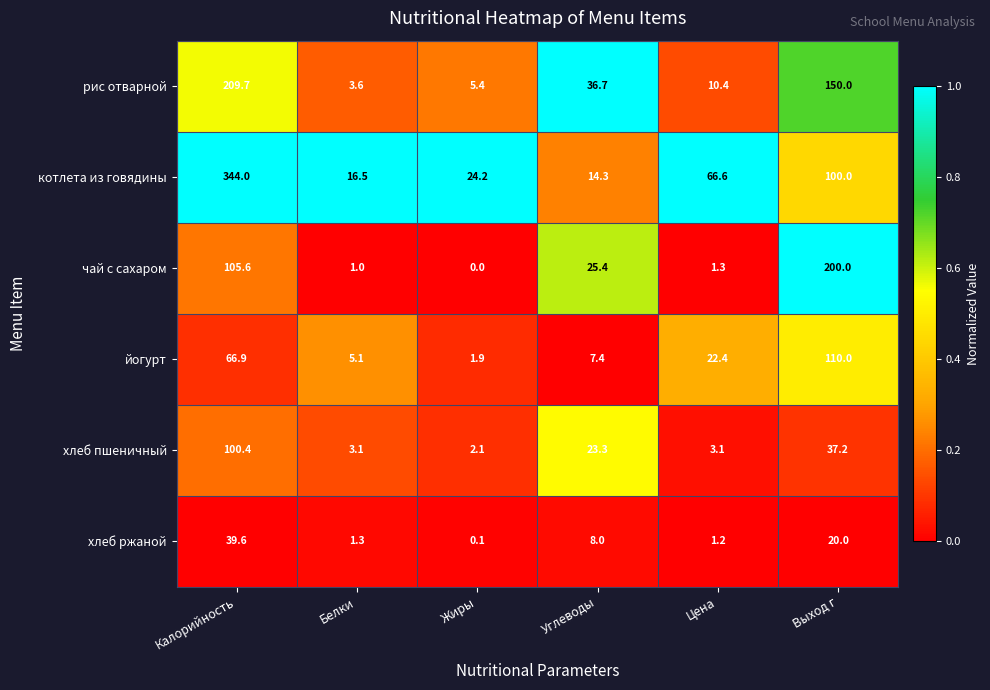

What is the average value of the котлета из говядины series?

94.3